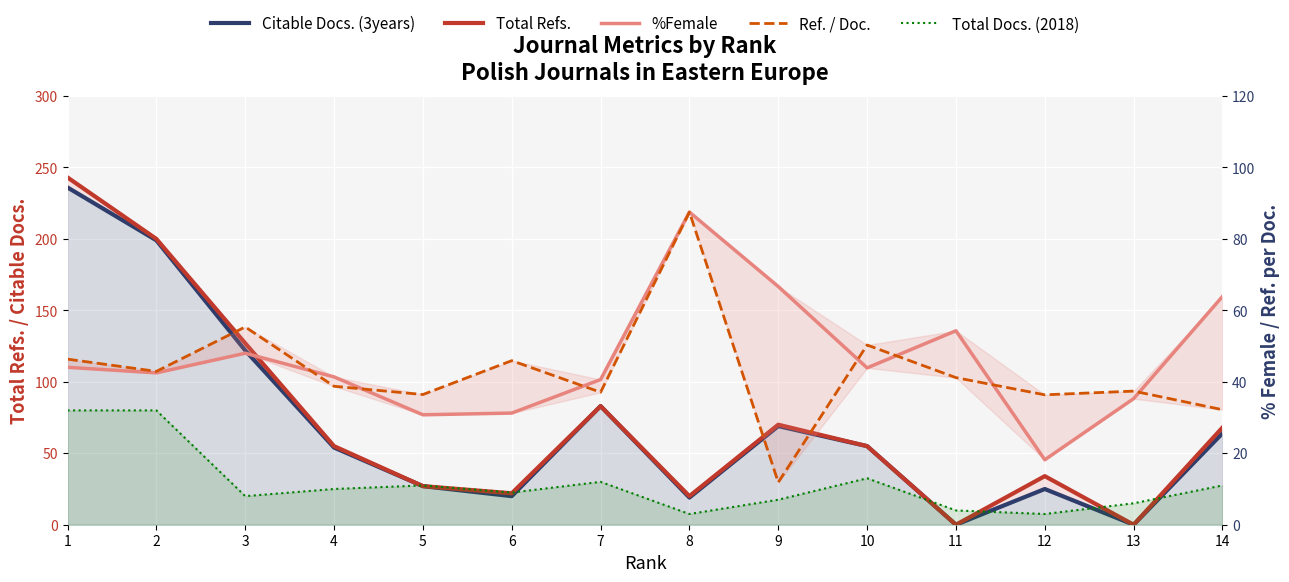

Does the chart display data point markers on the line(s)?

No